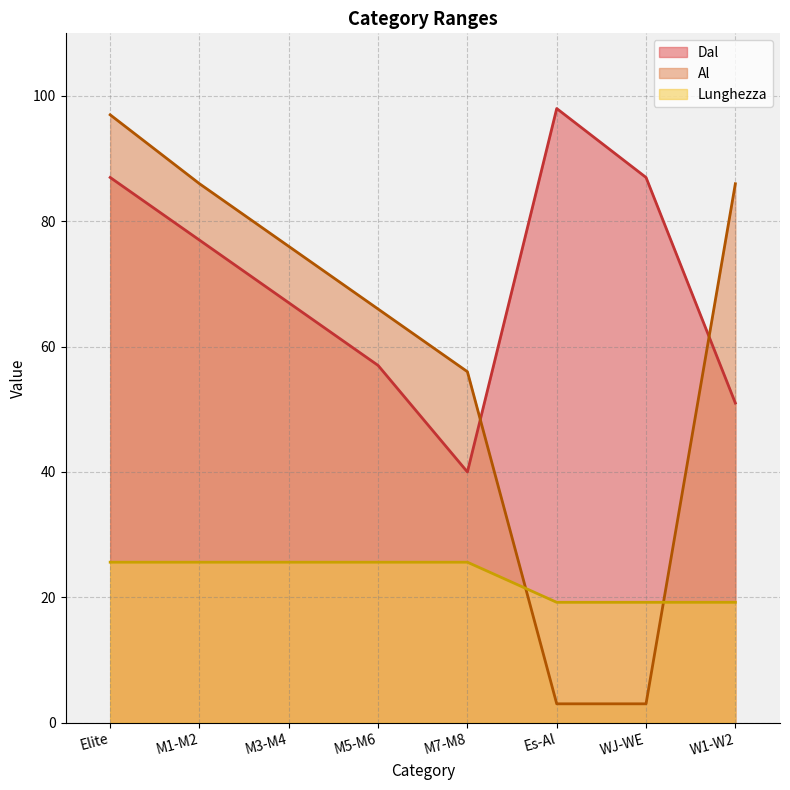

What is the sum of the Lunghezza values at WJ-WE and M3-M4?

44.8